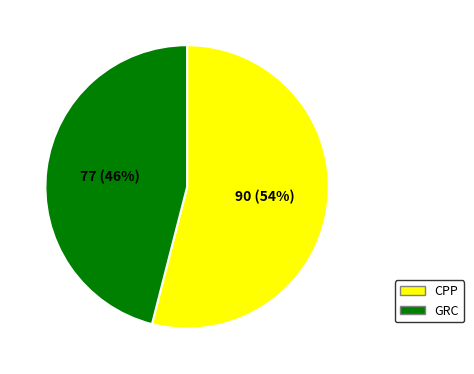

Rank the categories by value from highest to lowest.

CPP, GRC